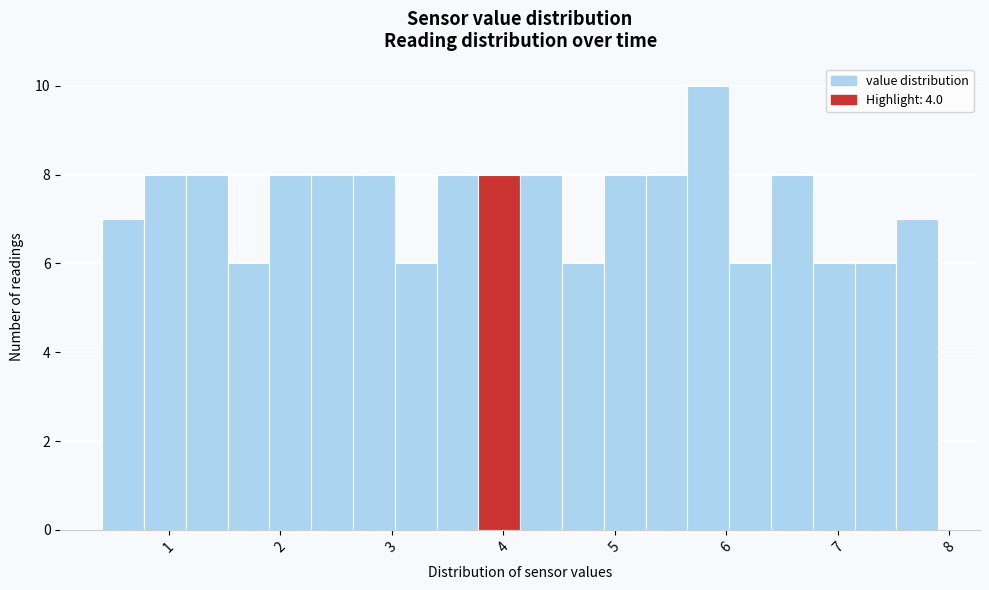

Around what value on the x-axis is the tallest bar? Give the approximate position of its centre, as read against the axis.

5.8